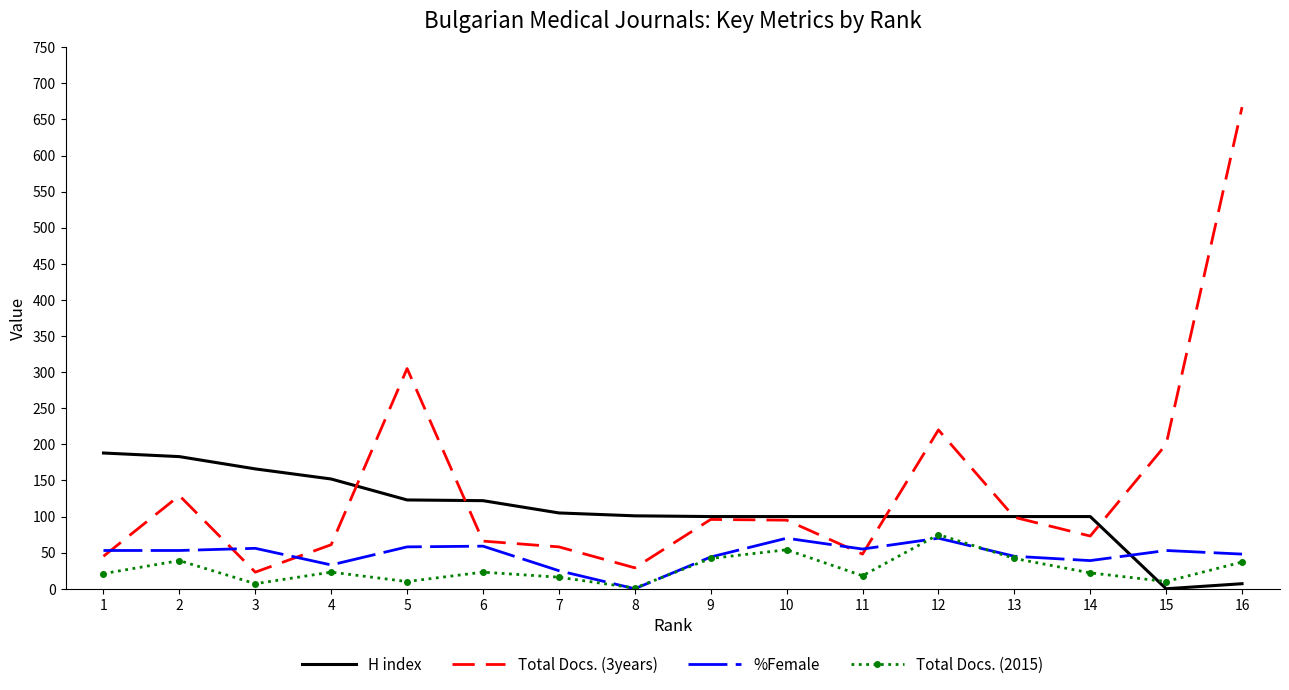

Is the value of H index at 11 greater than the value of Total Docs. (2015) at 1?

Yes